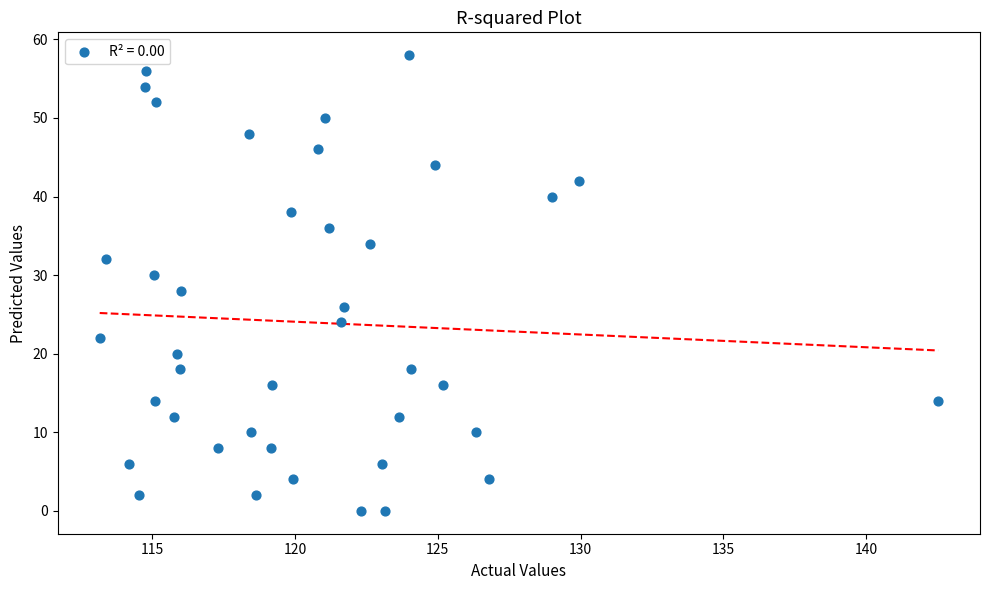

What is the range of Y values (max minus min)?

58